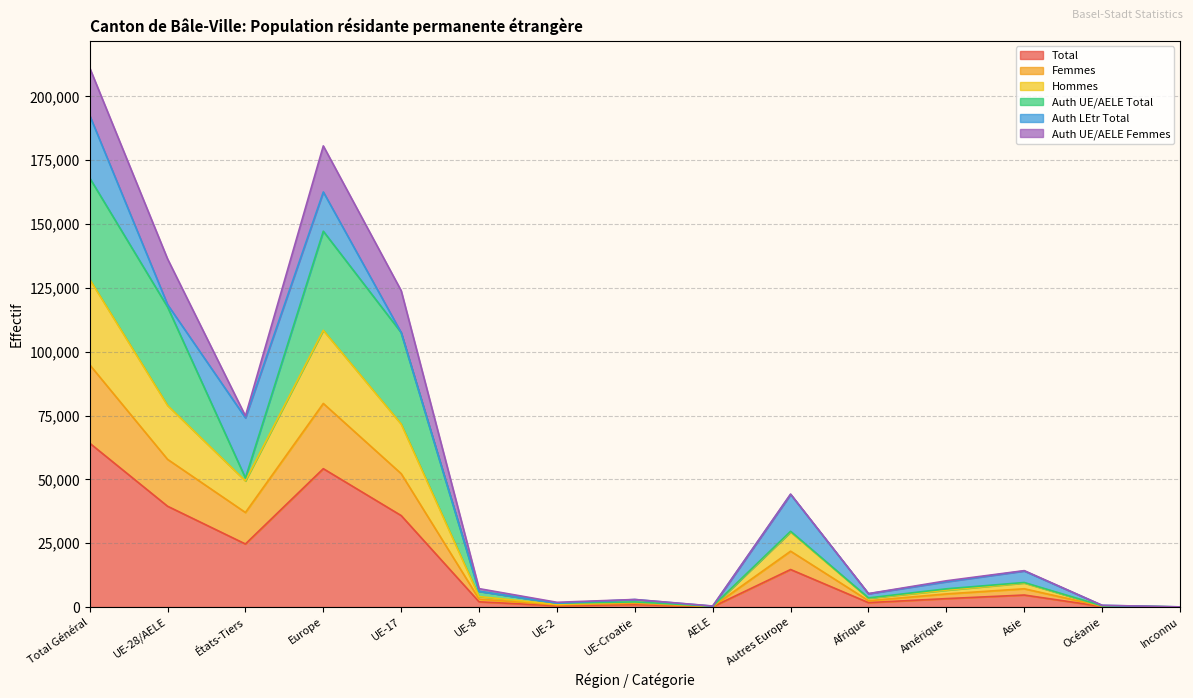

Which category has the highest value in the Total series?

Total Général